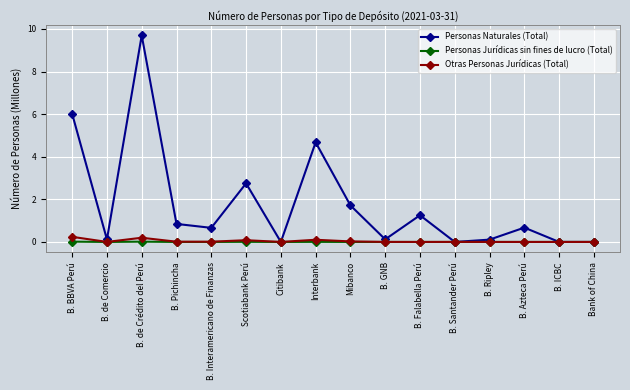

The value of Personas Jurídicas sin fines de lucro (Total) at B. Interamericano de Finanzas is 0.0. True or false?

True